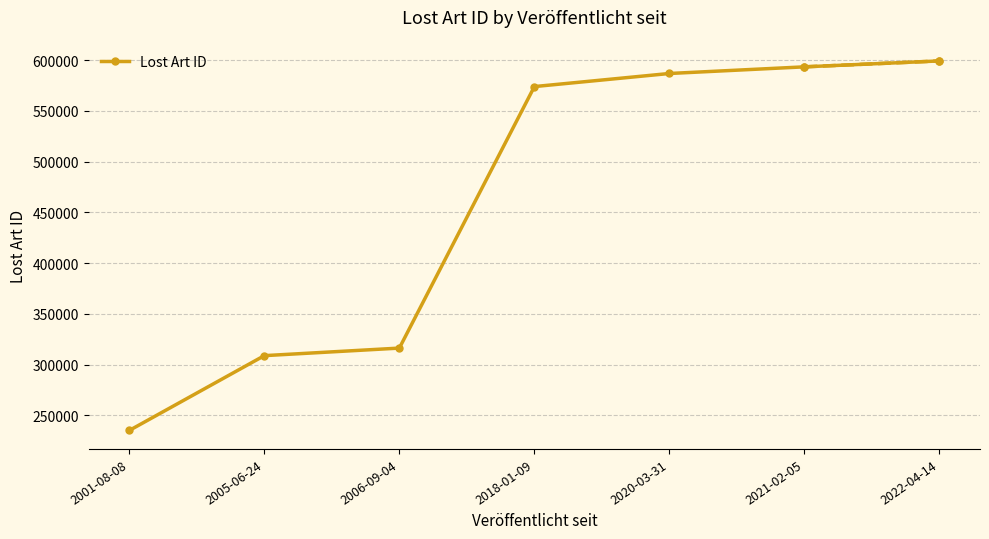

At which category does the chart reach its peak across all series?

2022-04-14